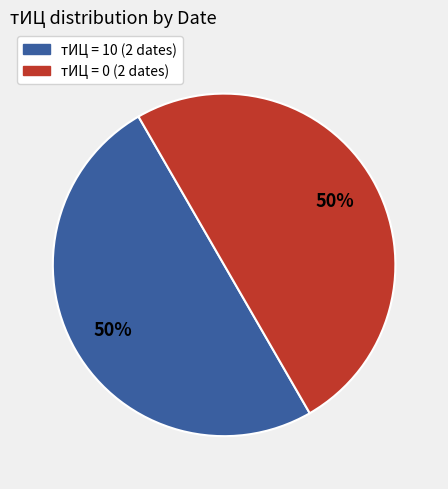

To the nearest percent, what percentage of the pie is тИЦ = 0 (2 dates)?

50%